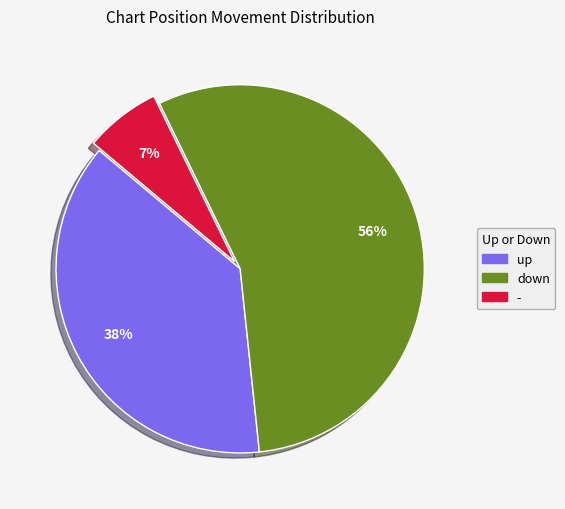

How many slices are in this pie chart?

3